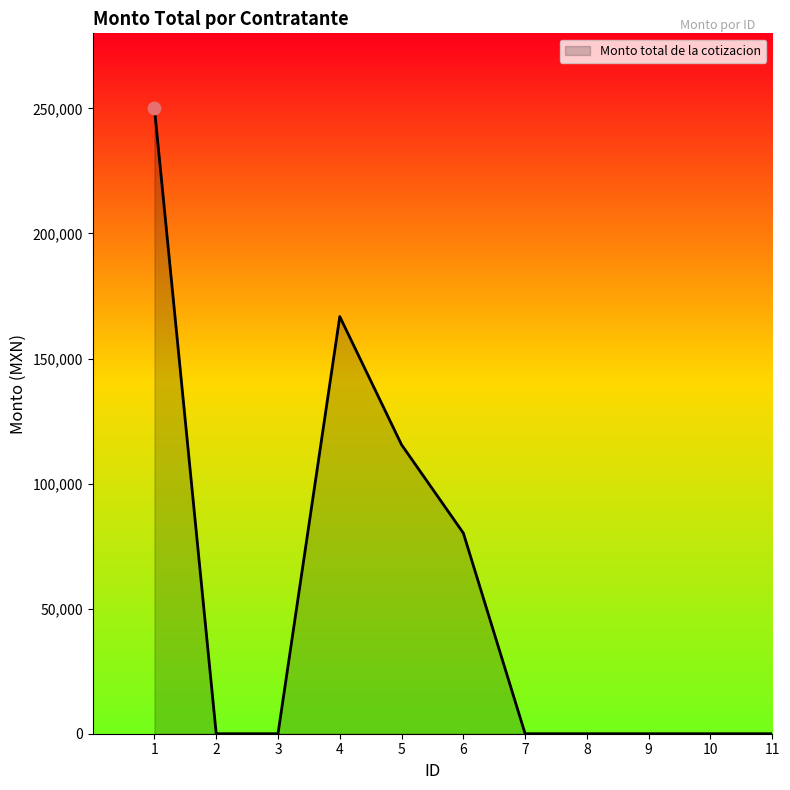

Between 1 and 8, which is larger?

1